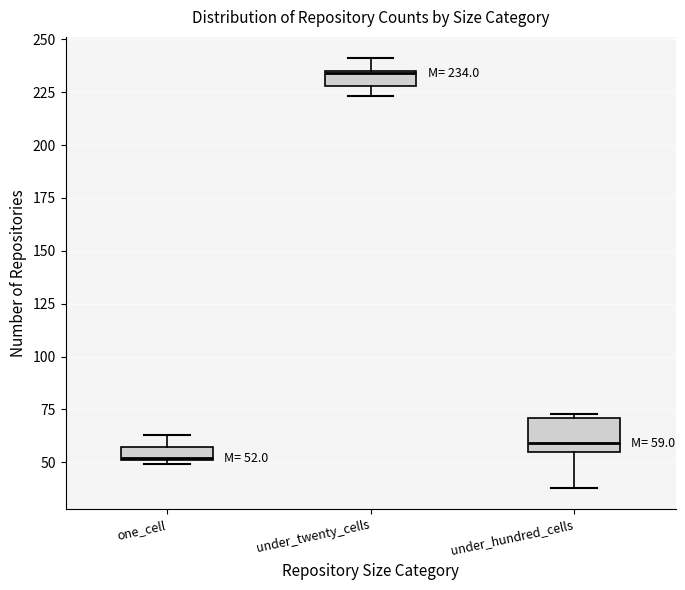

Which box's median line is the highest?

under_twenty_cells